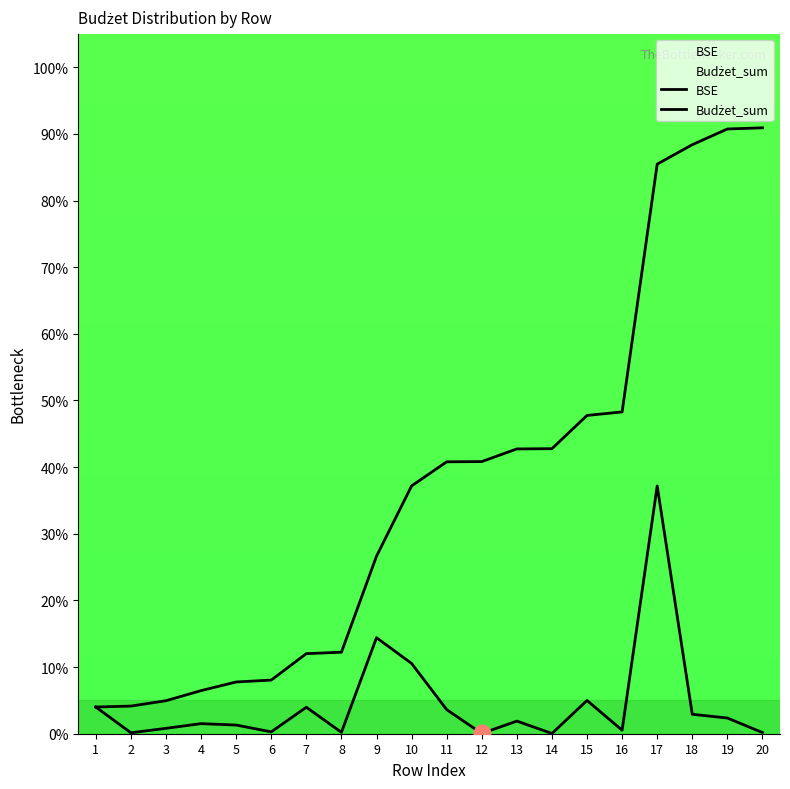

At how many categories does at least one series exceed 43?

6